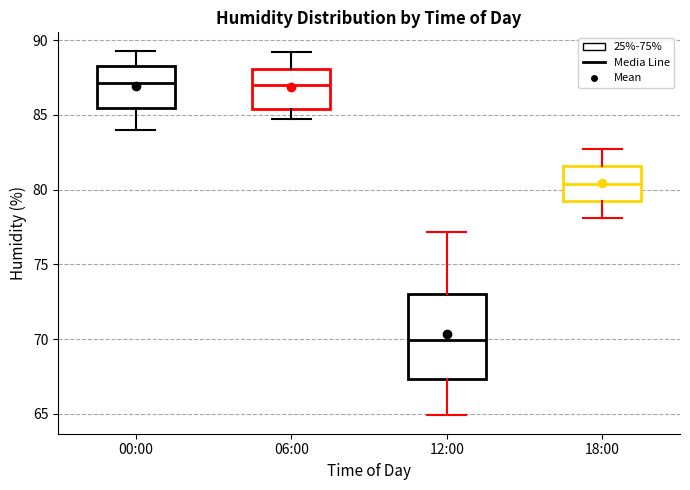

Which box has the lowest median line?

12:00